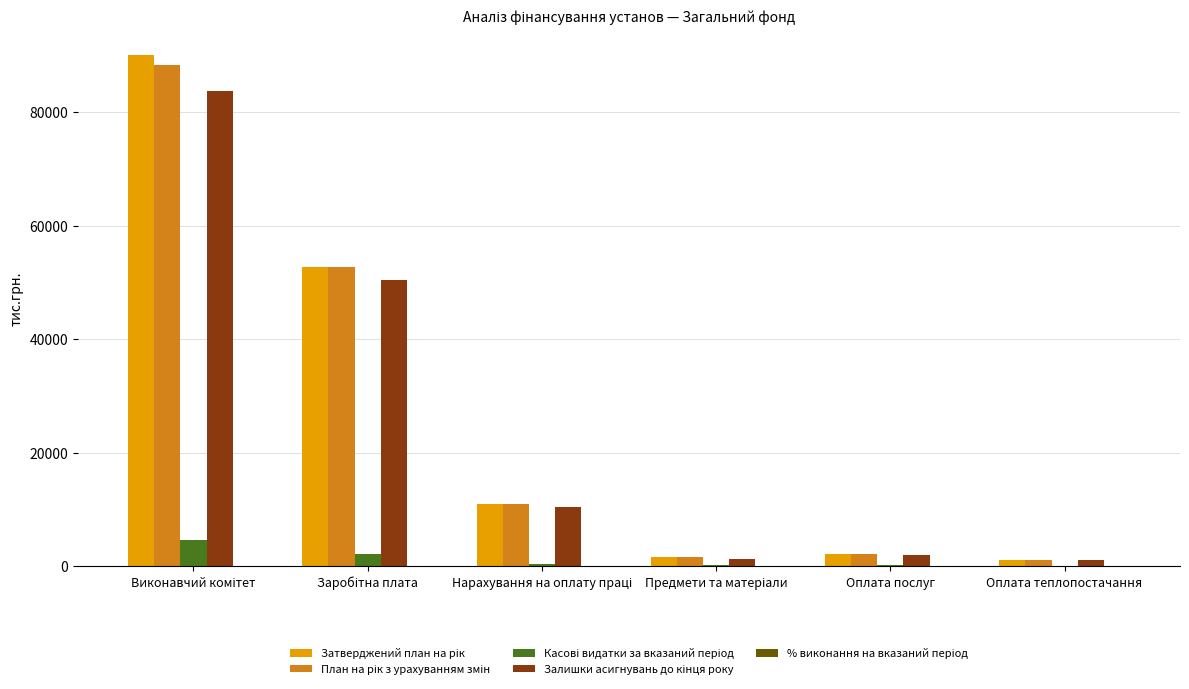

How many categories are shown in the chart?

6